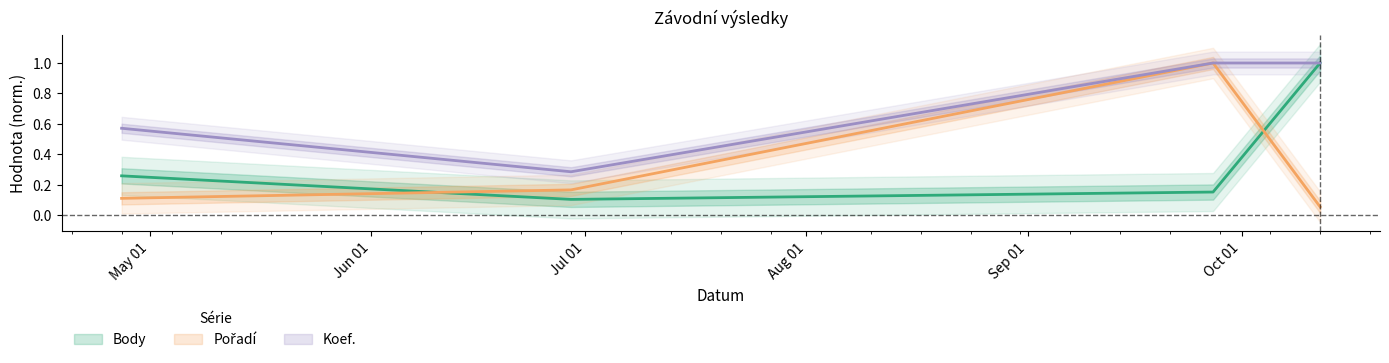

Reading right to left, list all the values displayed in this chart.

Body: 1.0	0.2	0.1	0.3
Pořadí: 0.1	1.0	0.2	0.1
Koef.: 1.0	1.0	0.3	0.6